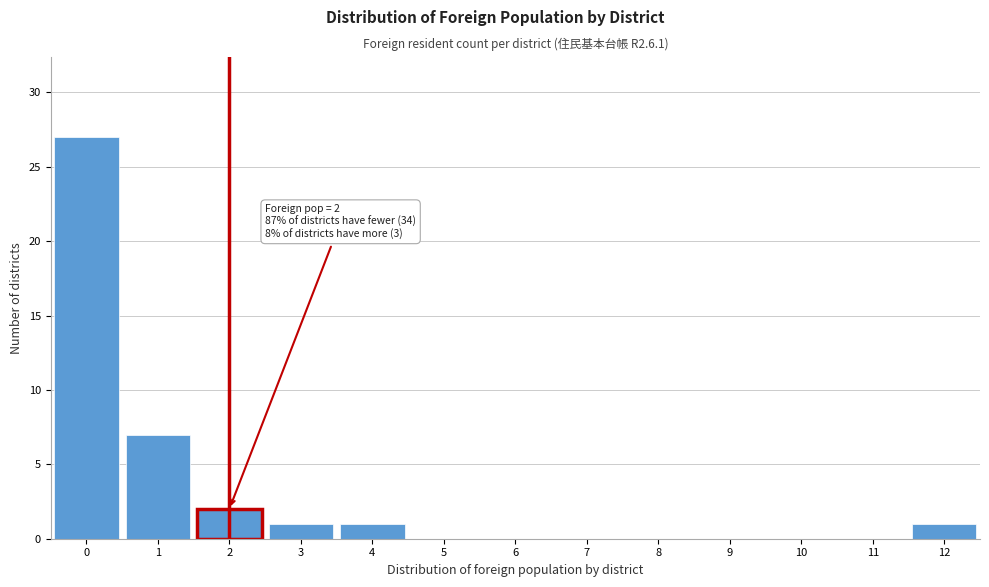

Which range on the x-axis has the tallest bar?

-0.5 to 0.5